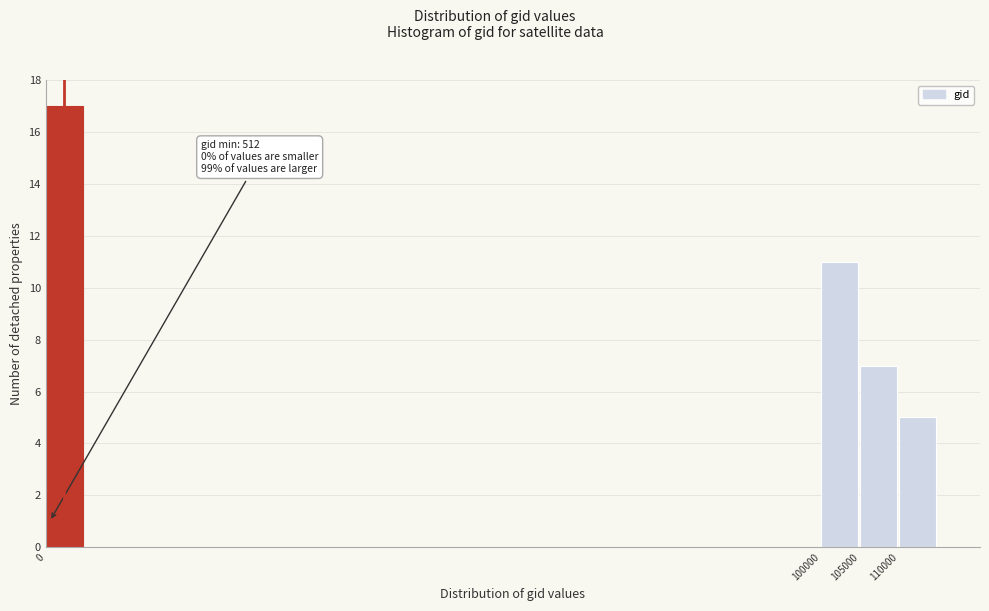

Which range on the x-axis has the tallest bar?

0 to 5000